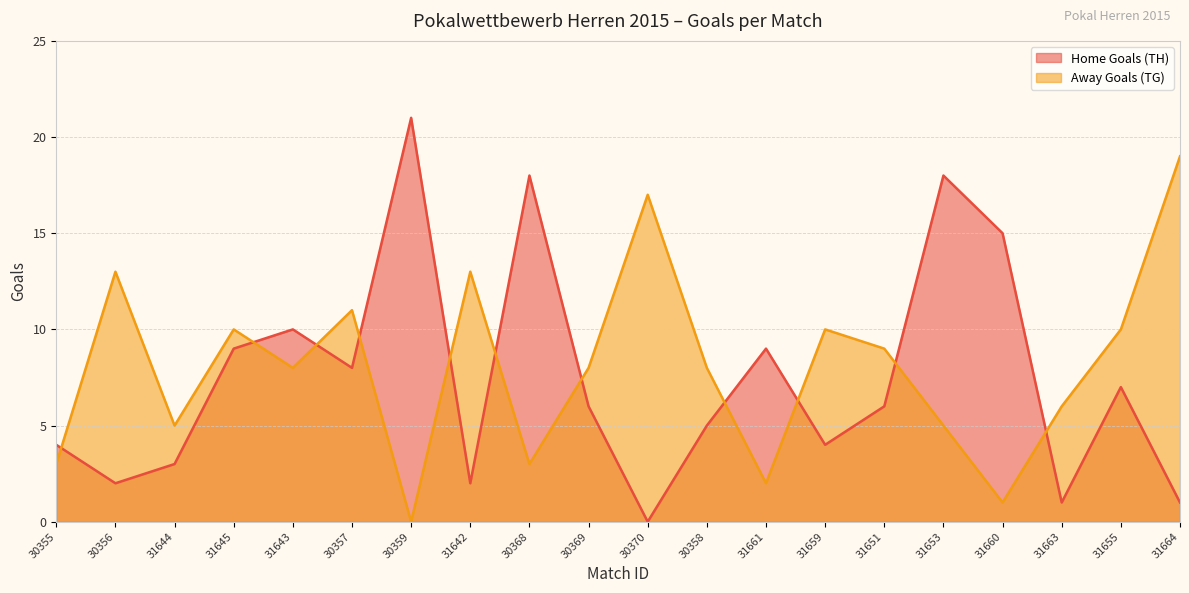

What is the spread (max minus min) of values at 30369?

2